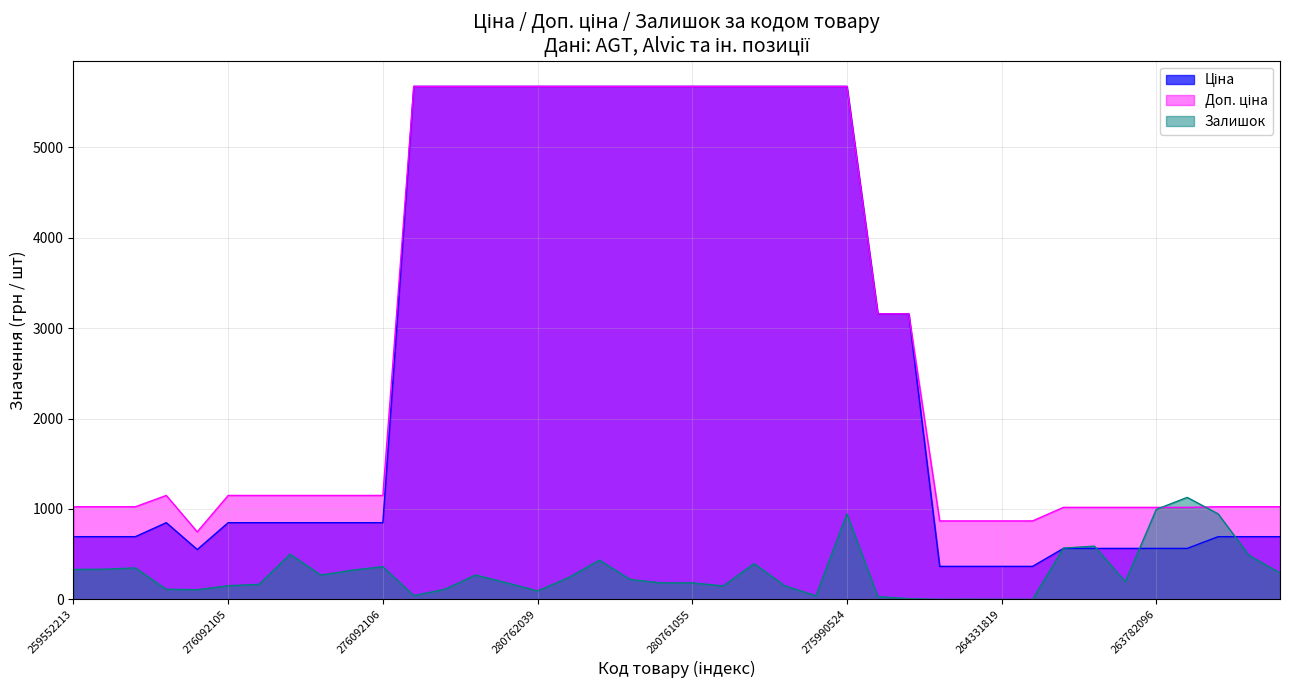

What is the value of the Залишок point at the 37th from the left?

1128.0